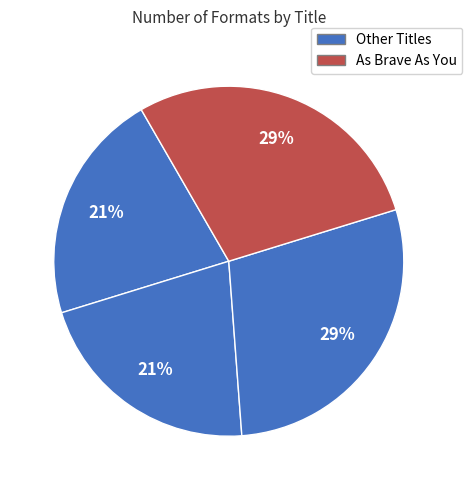

Count the number of slices in the pie.

4